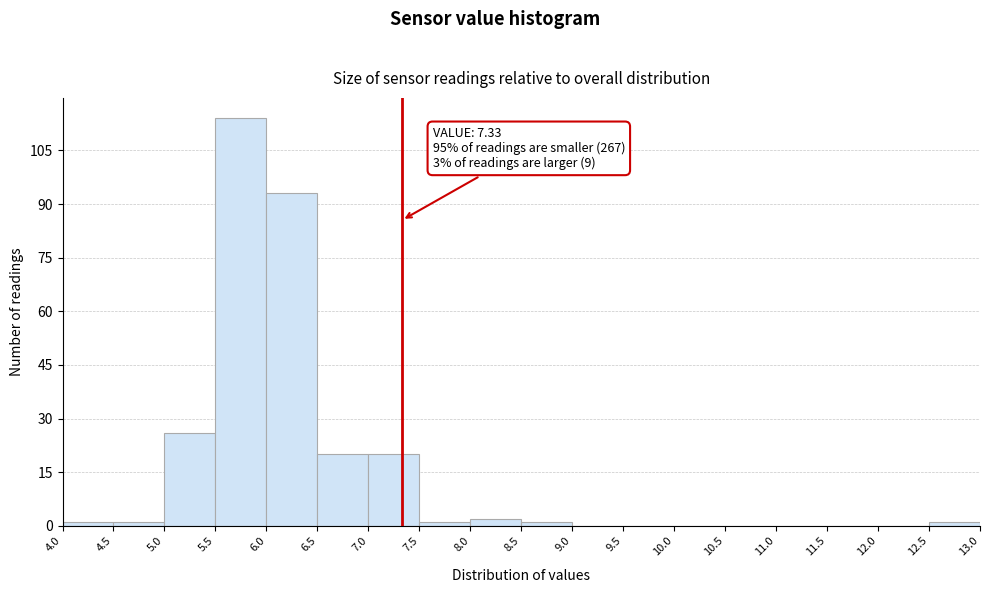

Which range on the x-axis has the tallest bar?

5.5 to 6.0